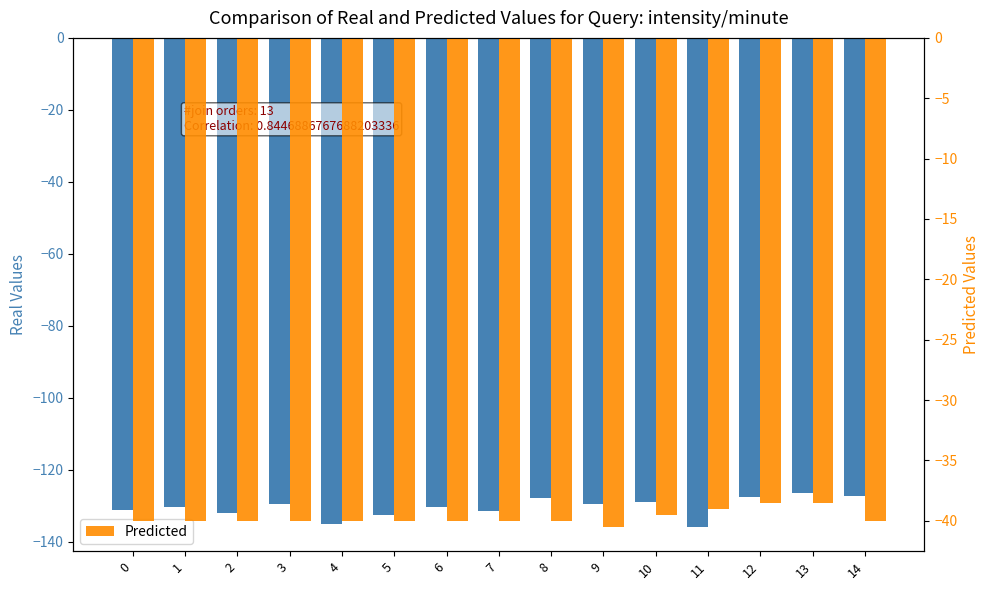

The Real series shows -127.2 at 14. True or false?

True